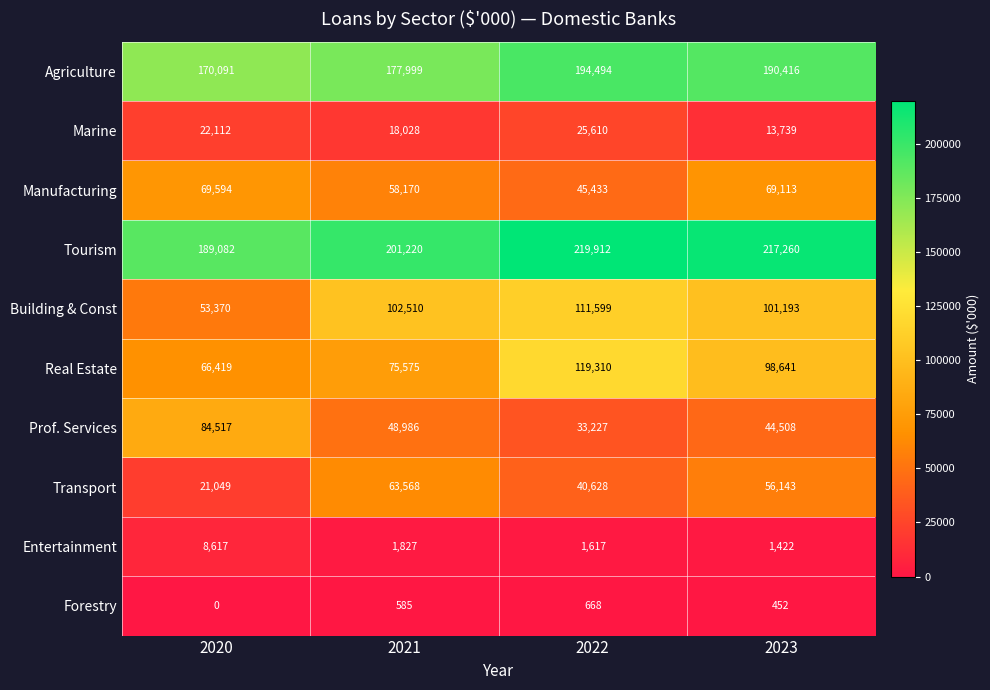

At which category is the sum across all series the highest?

2023